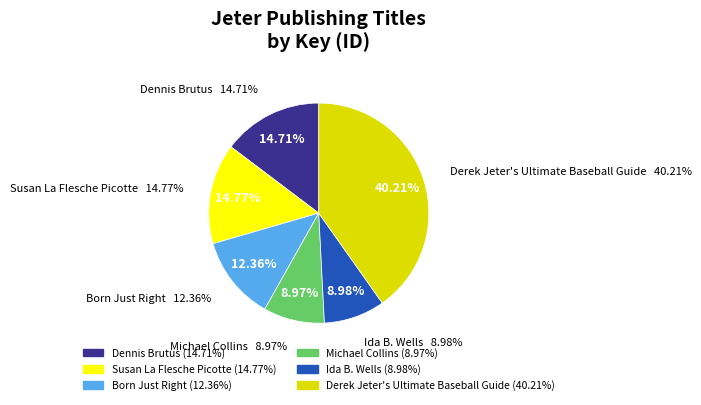

Do Dennis Brutus and Derek Jeter's Ultimate Baseball Guide together represent more than half of the pie?

Yes